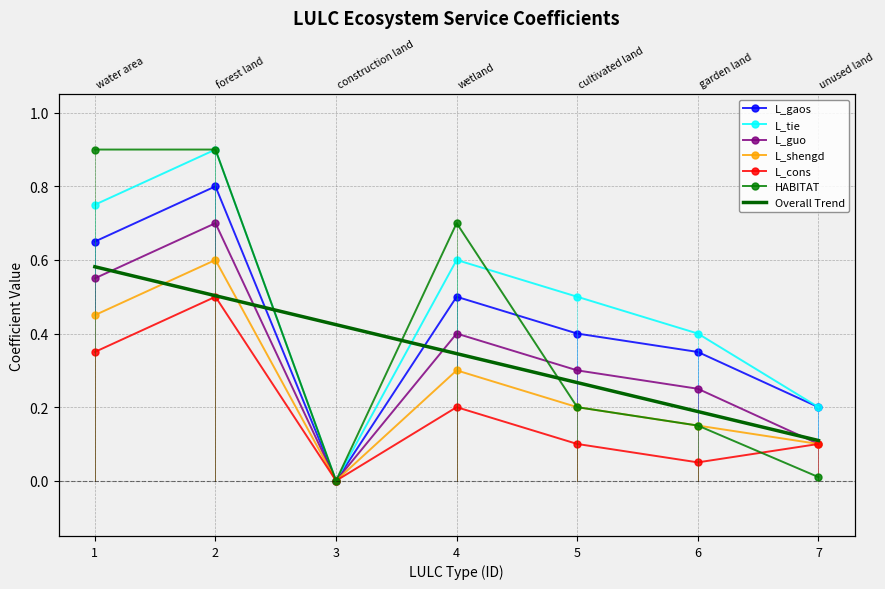

The value of L_gaos at 5 is 0.4. True or false?

True